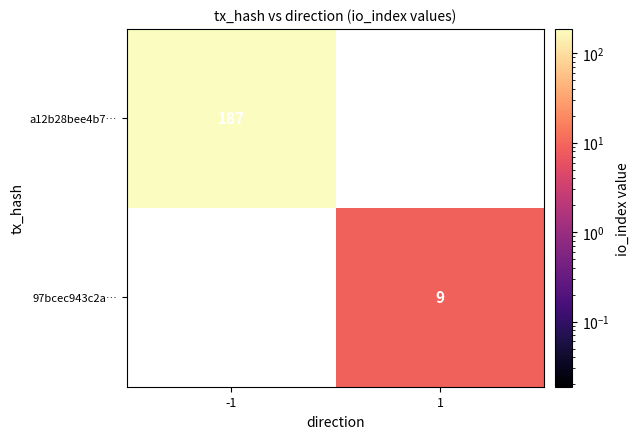

Is the value of a12b28bee4b7… at -1 greater than the value of 97bcec943c2a… at 1?

Yes